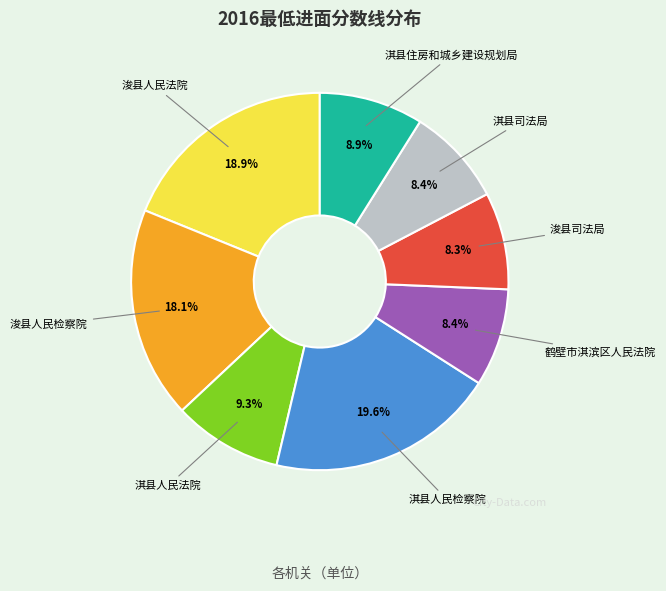

What is the largest slice in the pie chart?

淇县人民检察院